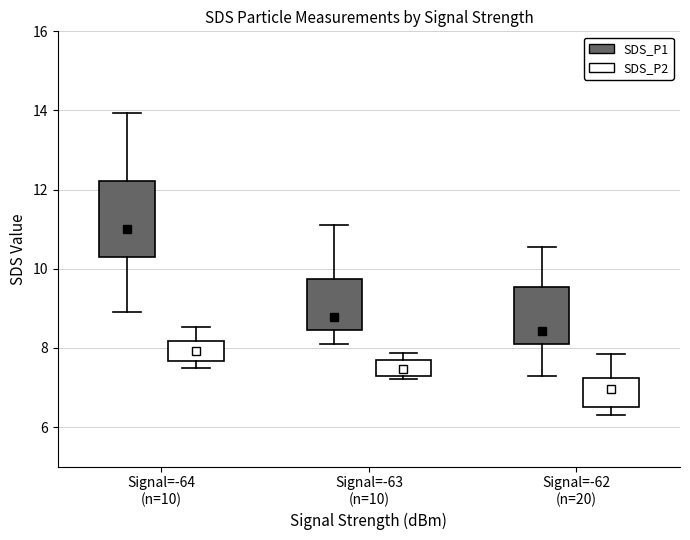

Which box's median line is the highest?

Signal=-64 (n=10) (SDS_P1)